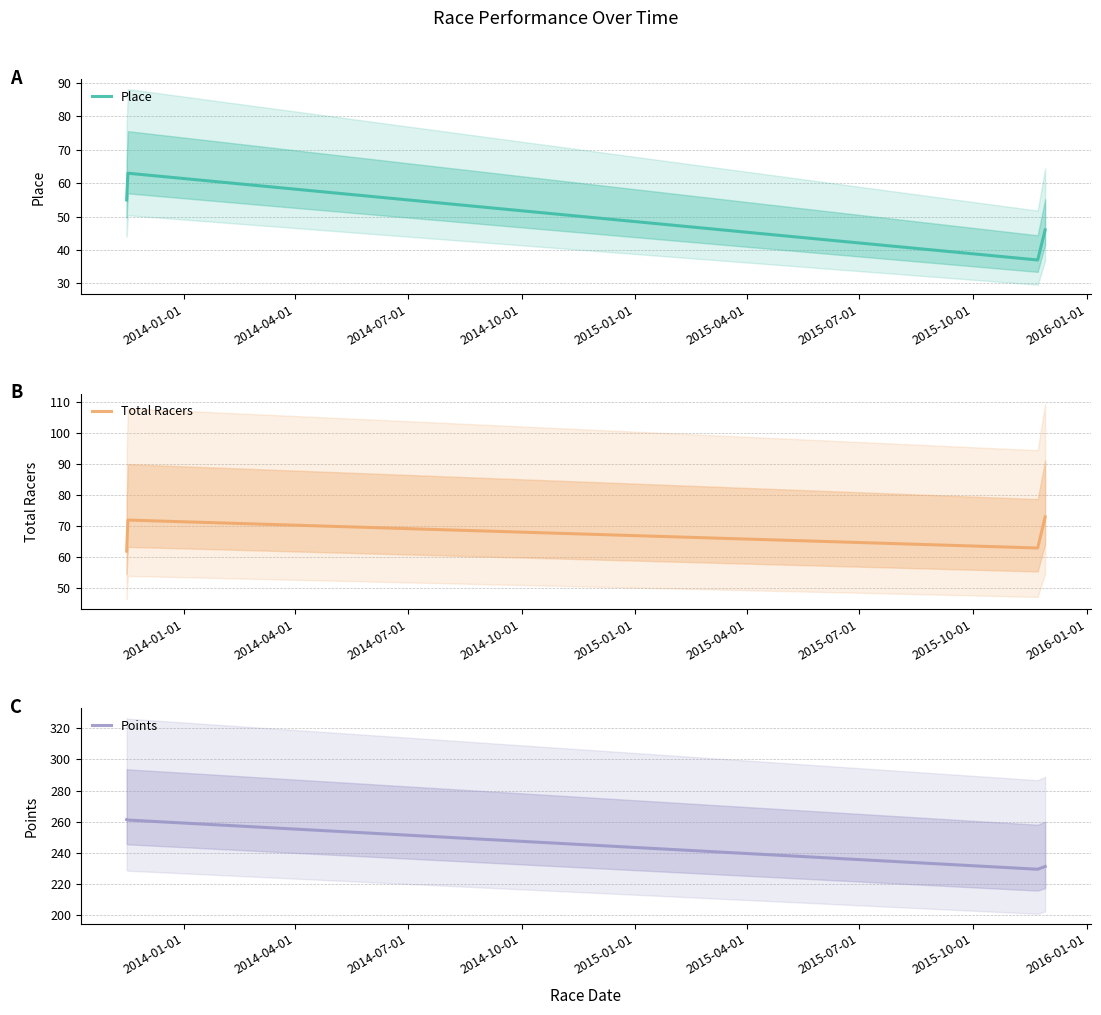

True or false: Total Racers and Points intersect in this chart.

False